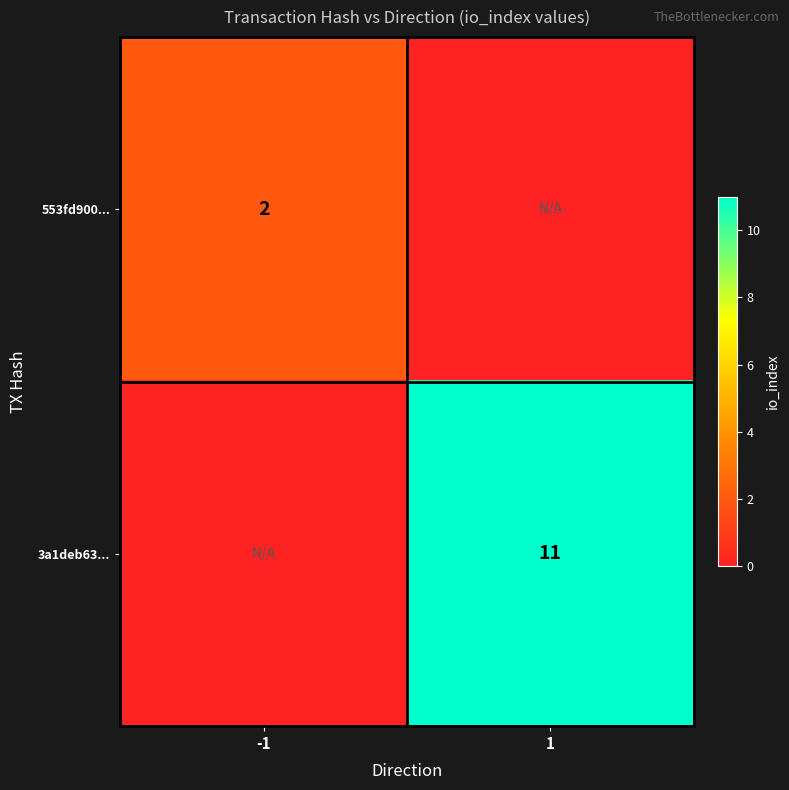

Is the value of 3a1deb63... at 1 greater than the value of 553fd900... at -1?

Yes